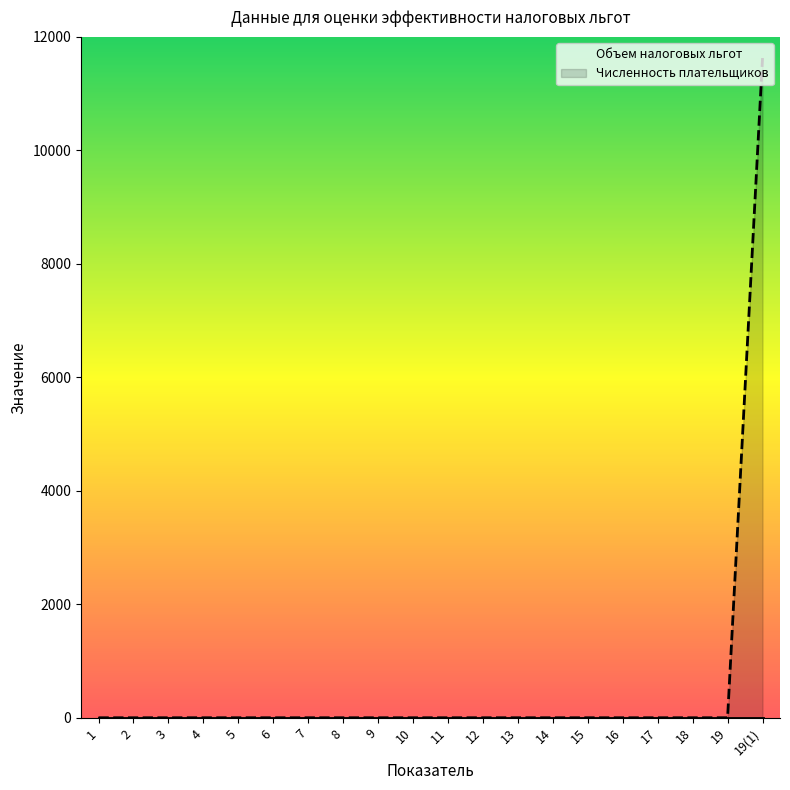

True or false: Объем налоговых льгот and Численность плательщиков cross at least once.

False